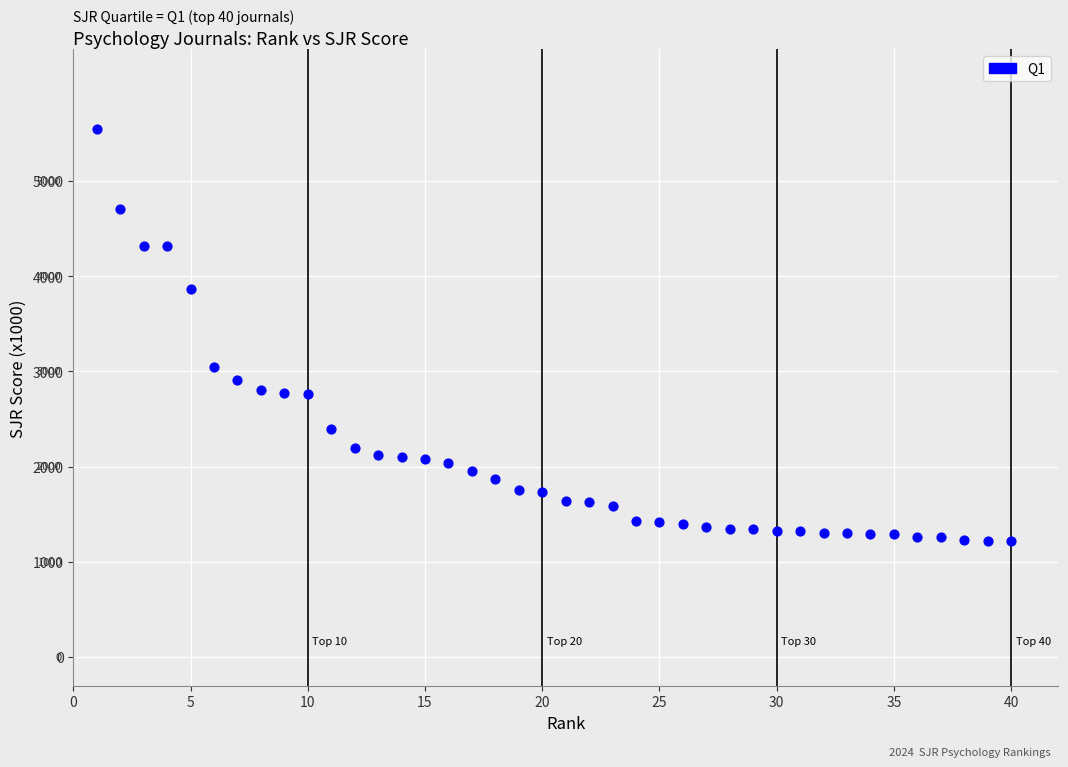

What Y value in the scatter plot is closest to 3382?

3045